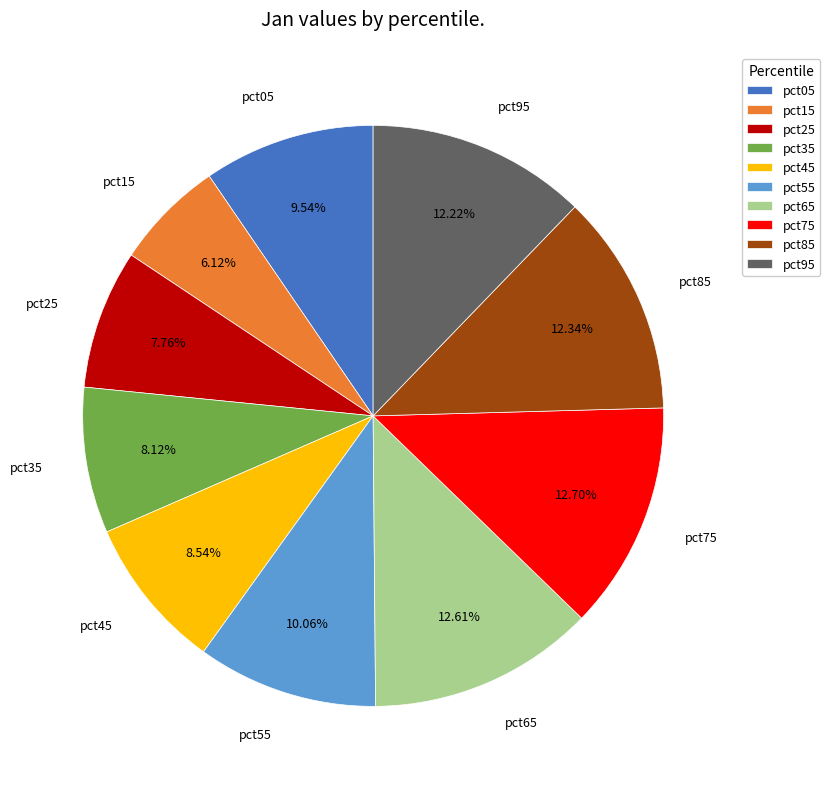

Is pct65 the majority of the pie?

No